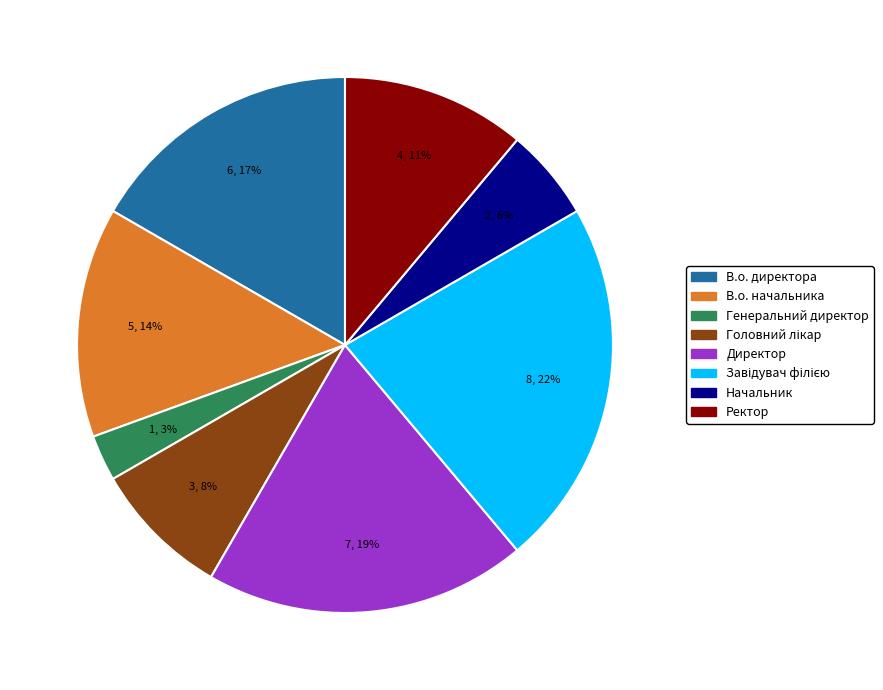

To the nearest percent, what is the difference between the largest and smallest slice percentages?

19%